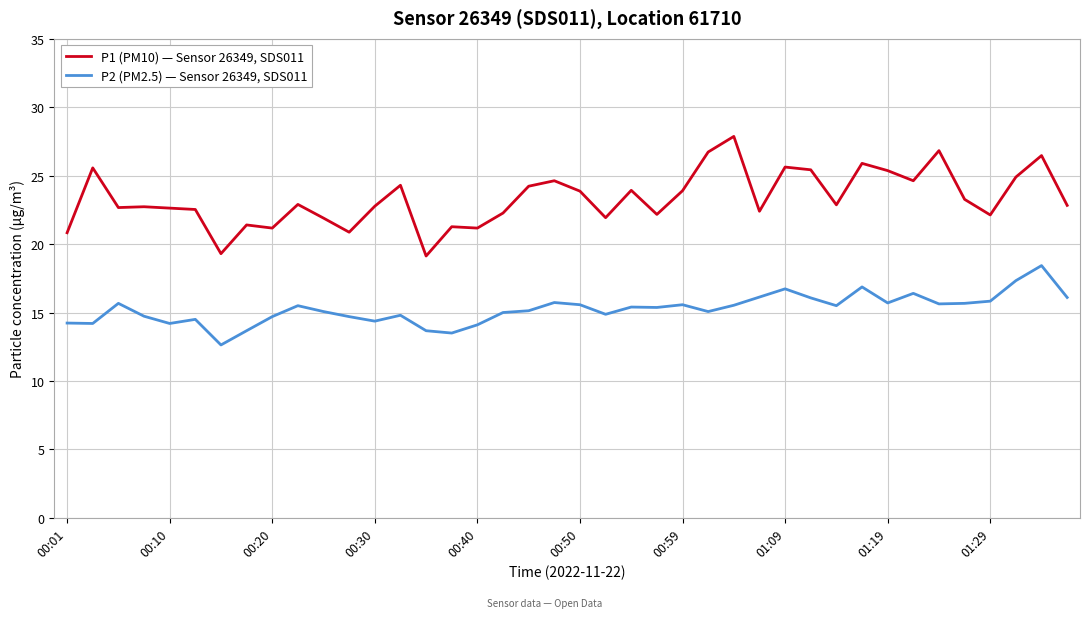

Which series has the largest total across all categories?

P1 (PM10) — Sensor 26349, SDS011